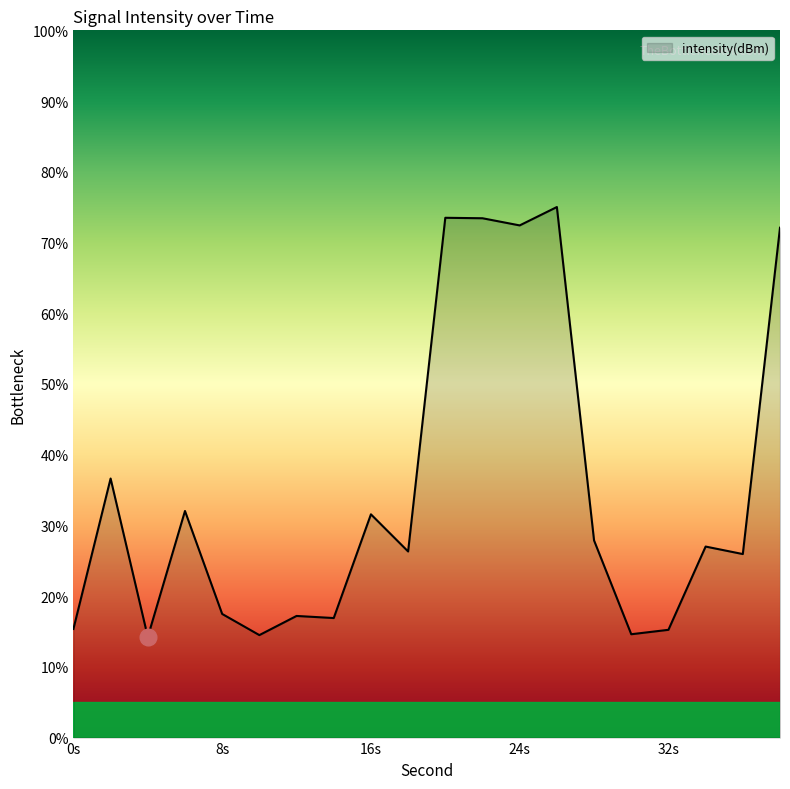

What is the minimum value shown in the chart?

14.2